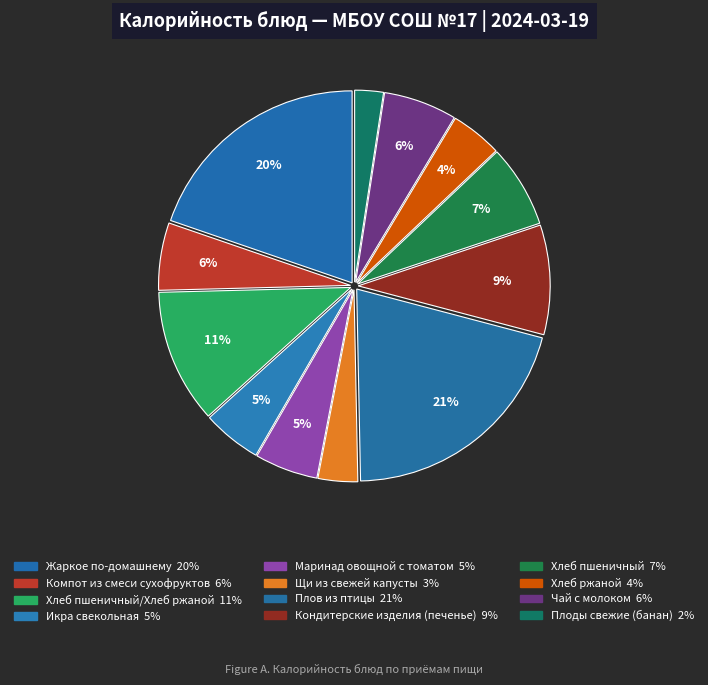

Does any single category account for the majority?

No